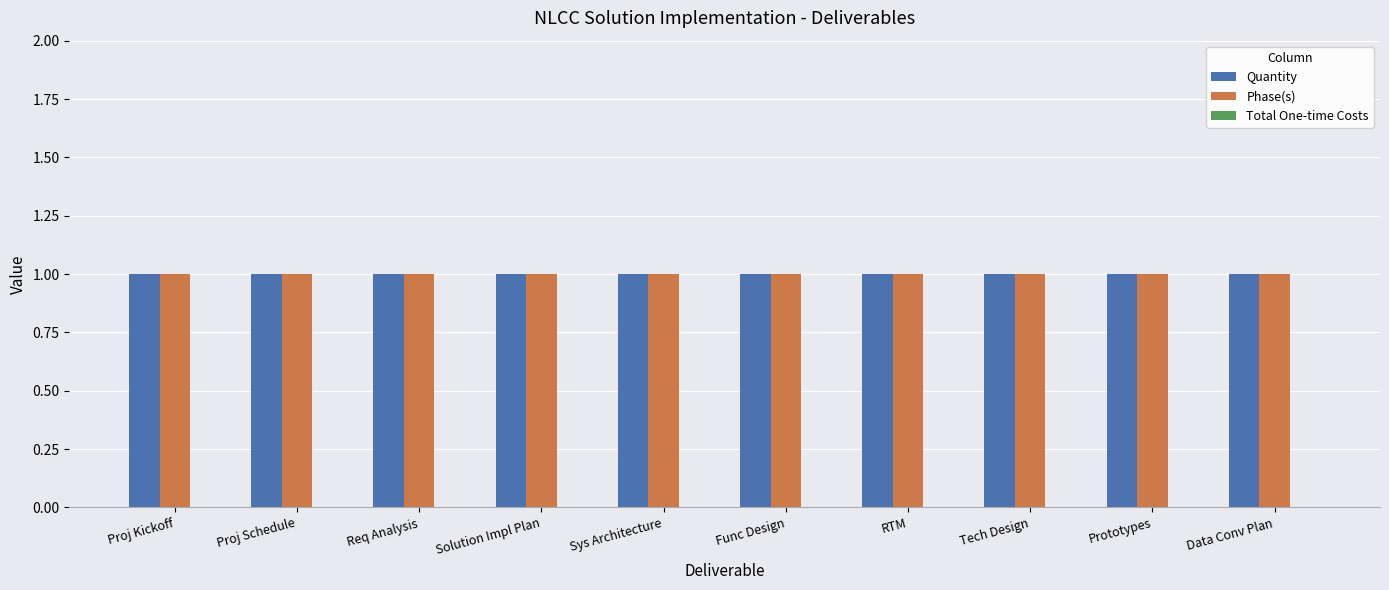

At which category does the chart reach its minimum across all series?

Proj Kickoff